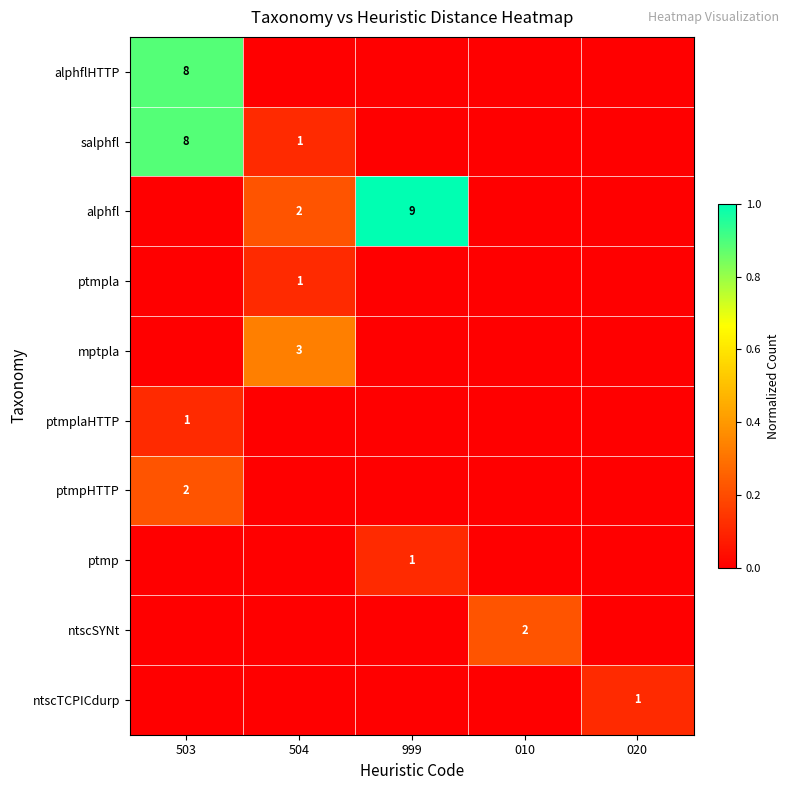

The value of alphfl at 999 is 9. True or false?

True